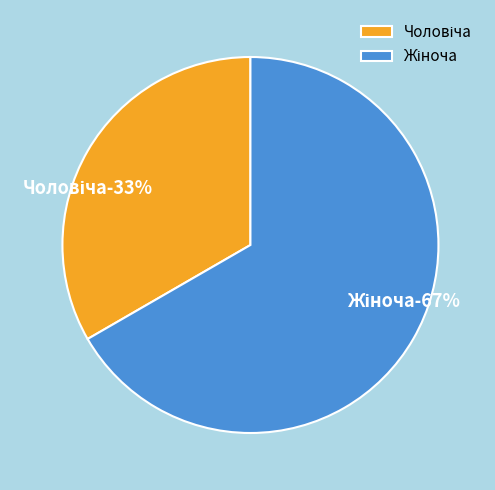

Which category accounts for the majority?

Жіноча